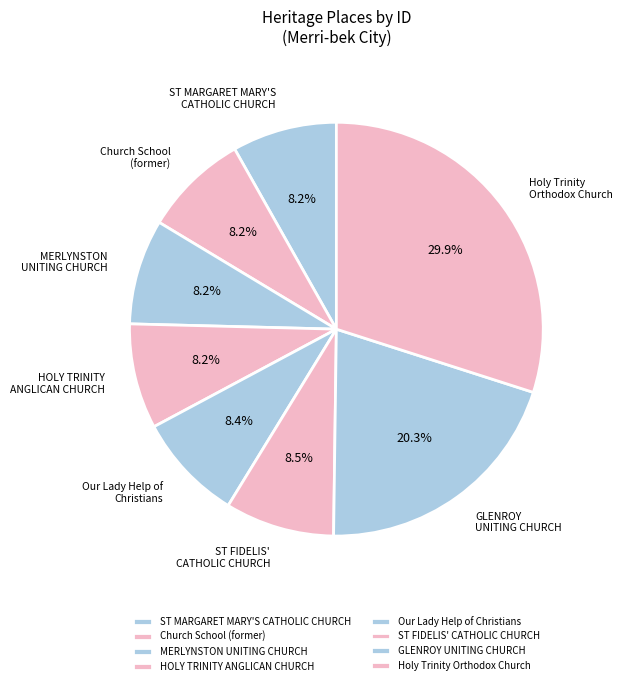

What is the total percentage of GLENROY UNITING CHURCH and HOLY TRINITY ANGLICAN CHURCH?

28.5%